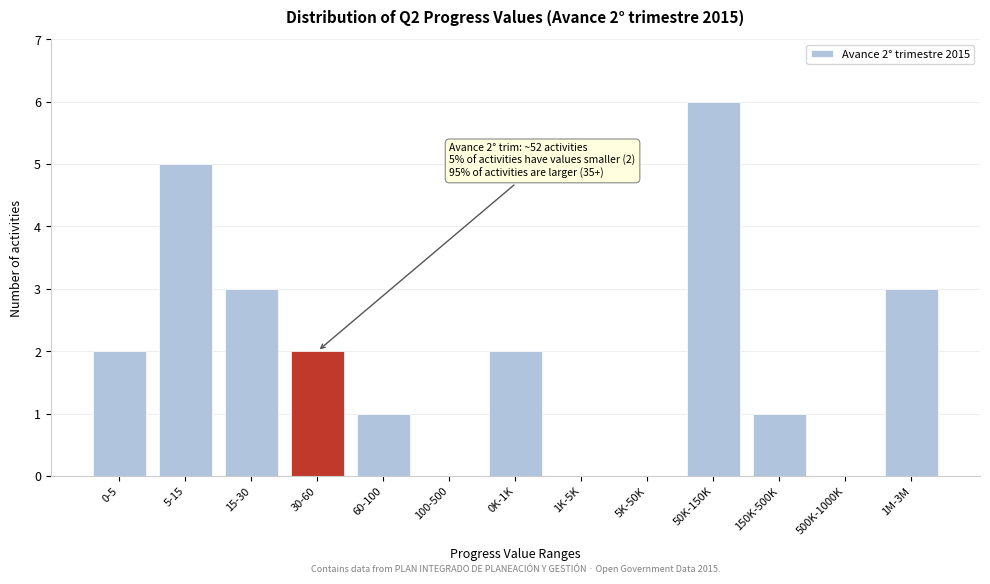

Reading left to right, list all the values displayed in this chart.

0-5=2	5-15=5	15-30=3	30-60=2	60-100=1	100-500=0	0K-1K=2	1K-5K=0	5K-50K=0	50K-150K=6	150K-500K=1	500K-1000K=0	1M-3M=3